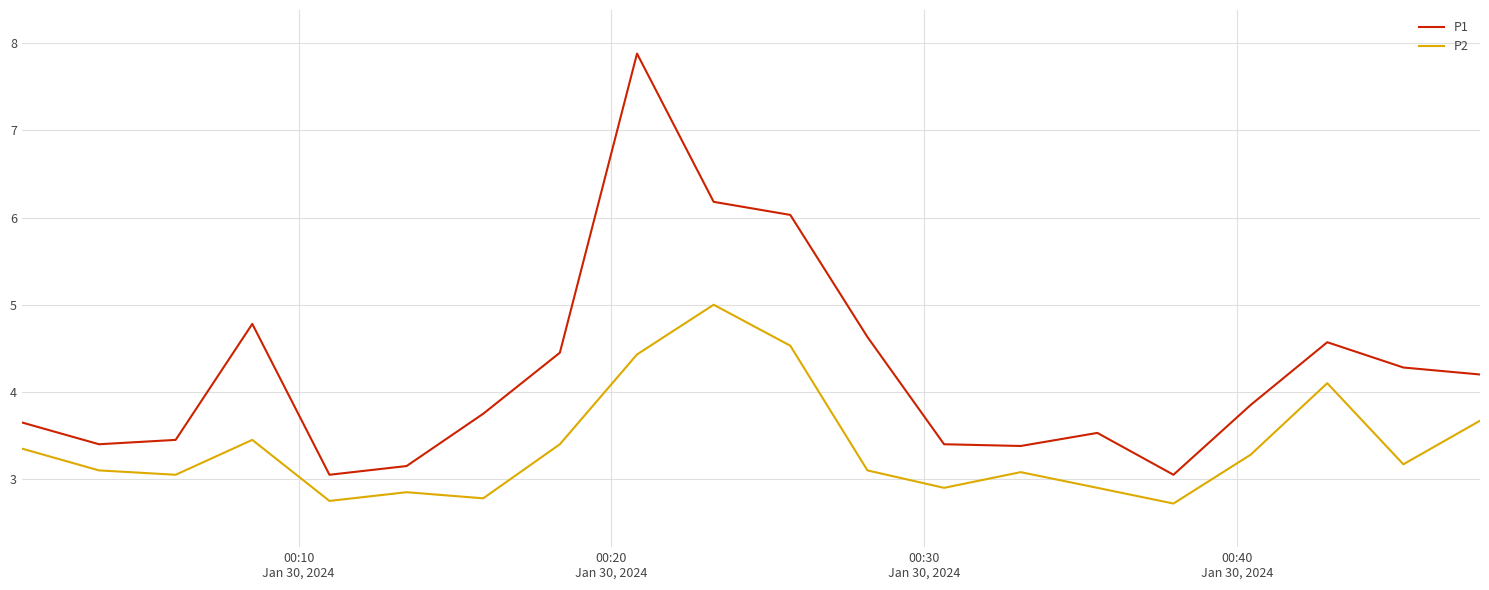

Which series has the largest range (max minus min)?

P1